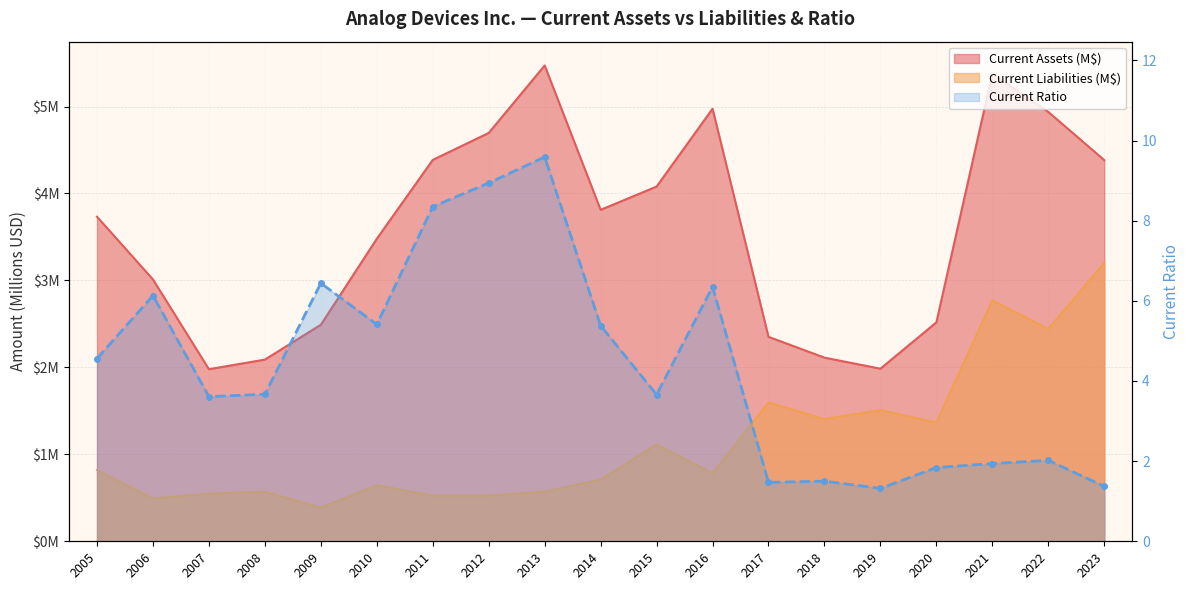

What is the ratio of the value at 2016 to the value at 2023?

4.6